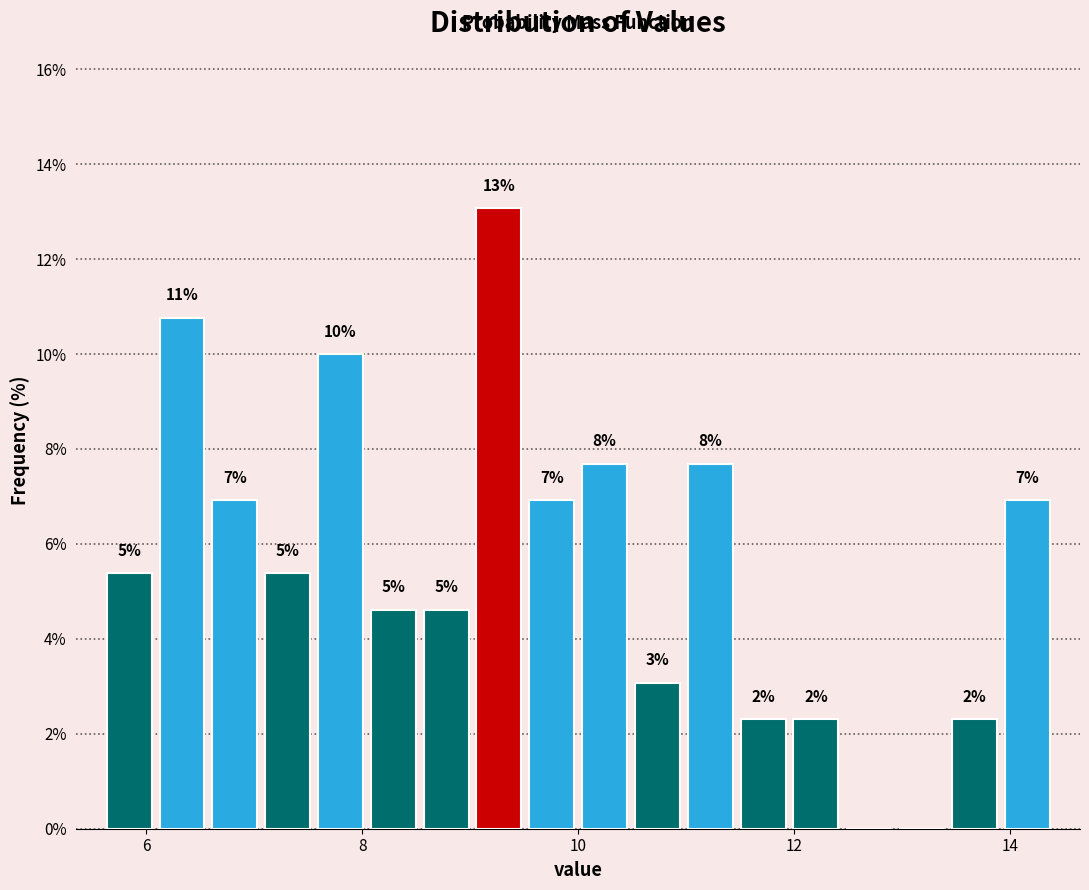

Read against the x-axis, roughly where is the centre of the tallest bar?

9.2